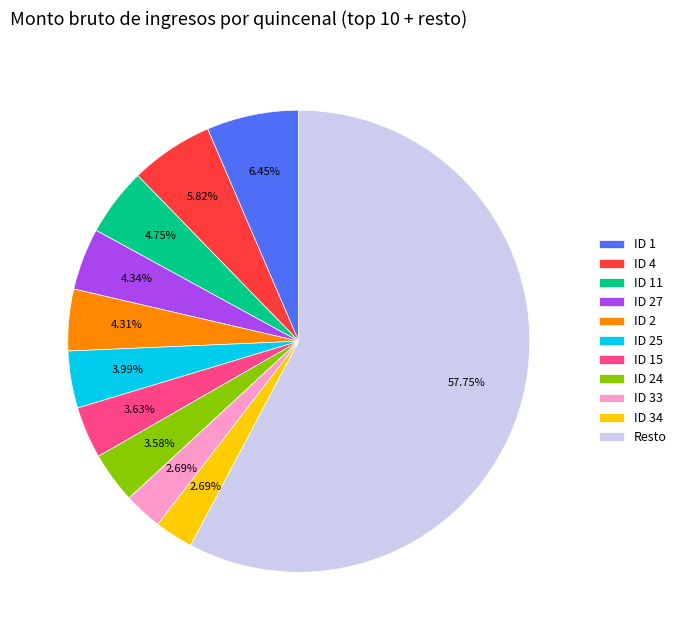

How many segments does this pie chart have?

11